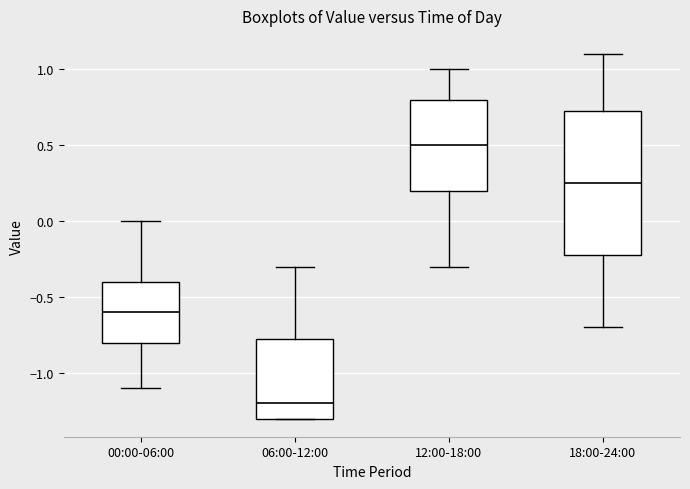

Which box's median line is the highest?

12:00-18:00